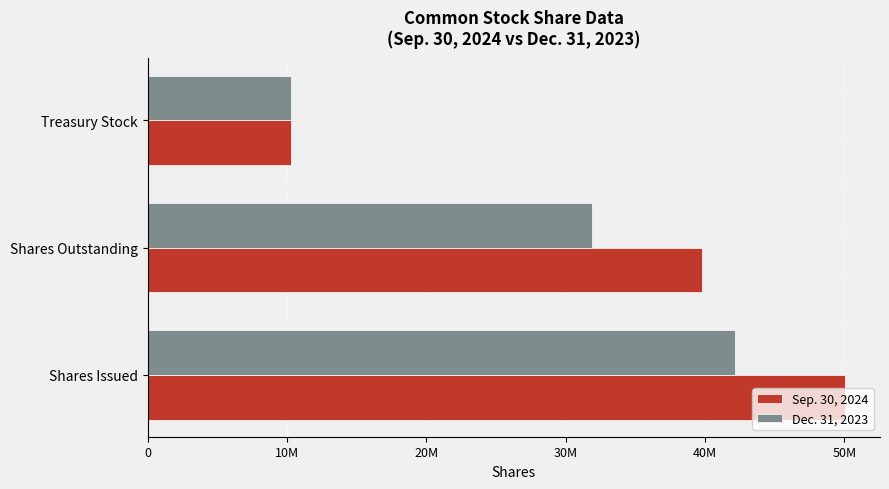

What are all the series names shown in the legend?

Sep. 30, 2024, Dec. 31, 2023